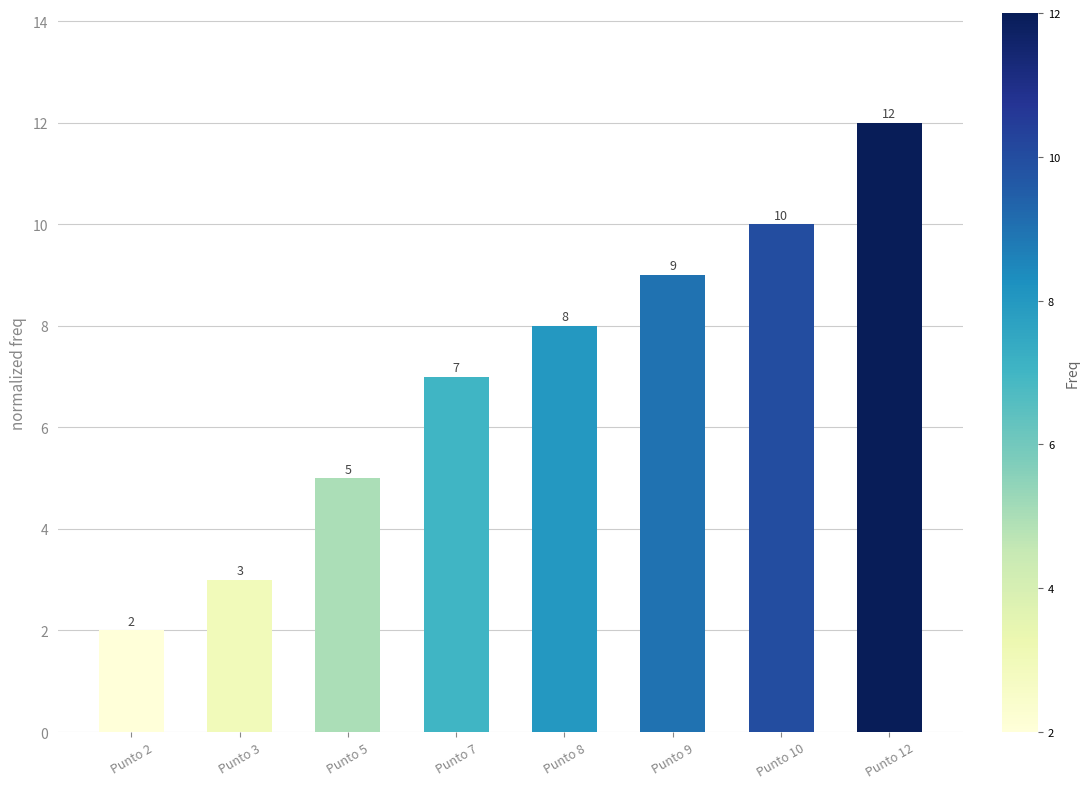

Reading left to right, list all the values displayed in this chart.

2	3	5	7	8	9	10	12